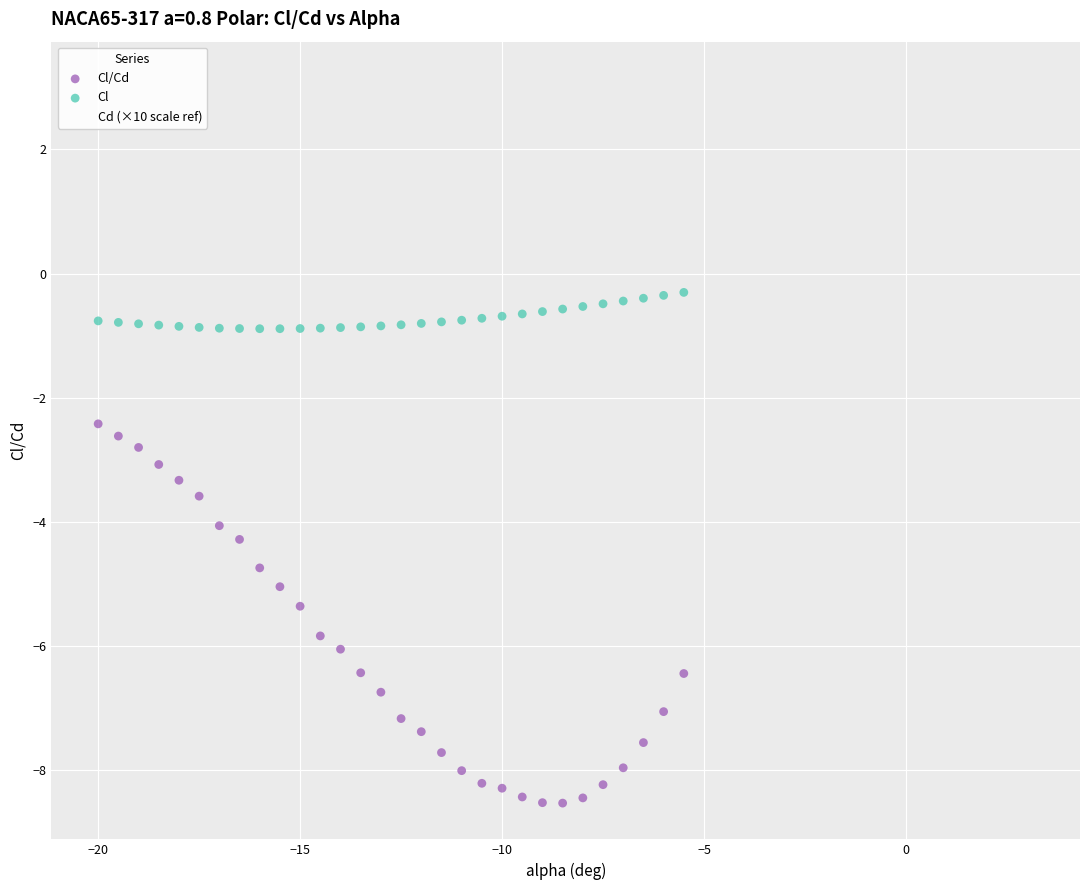

Which series reaches the maximum Y coordinate?

Cd (×10 scale ref)